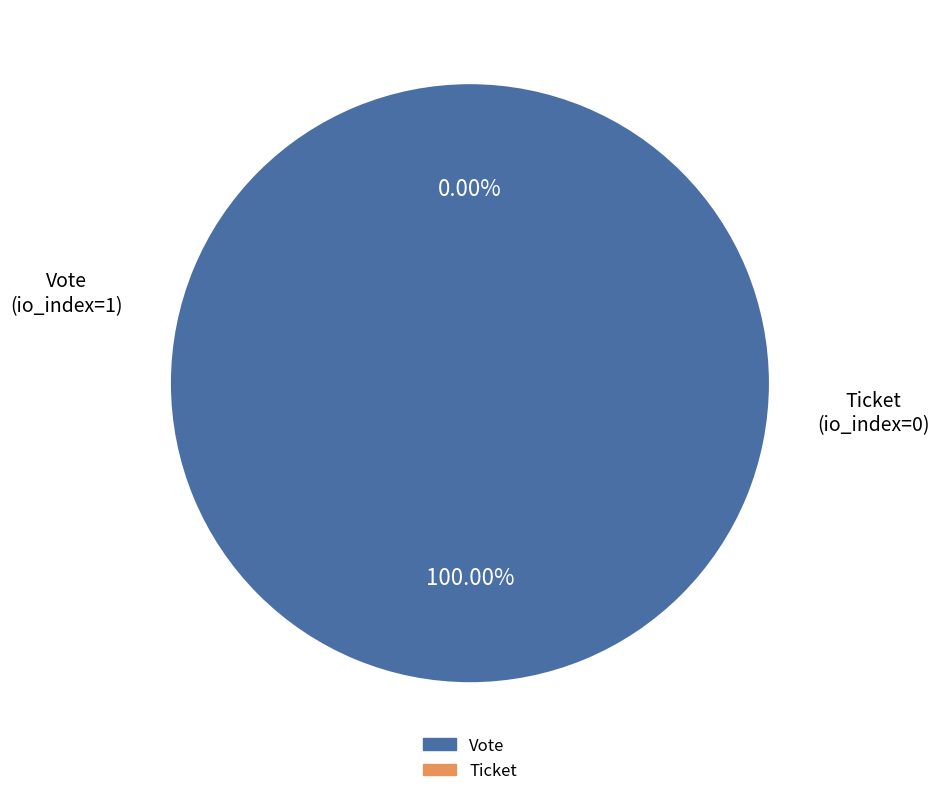

What is the largest slice in the pie chart?

Vote (io_index=1)